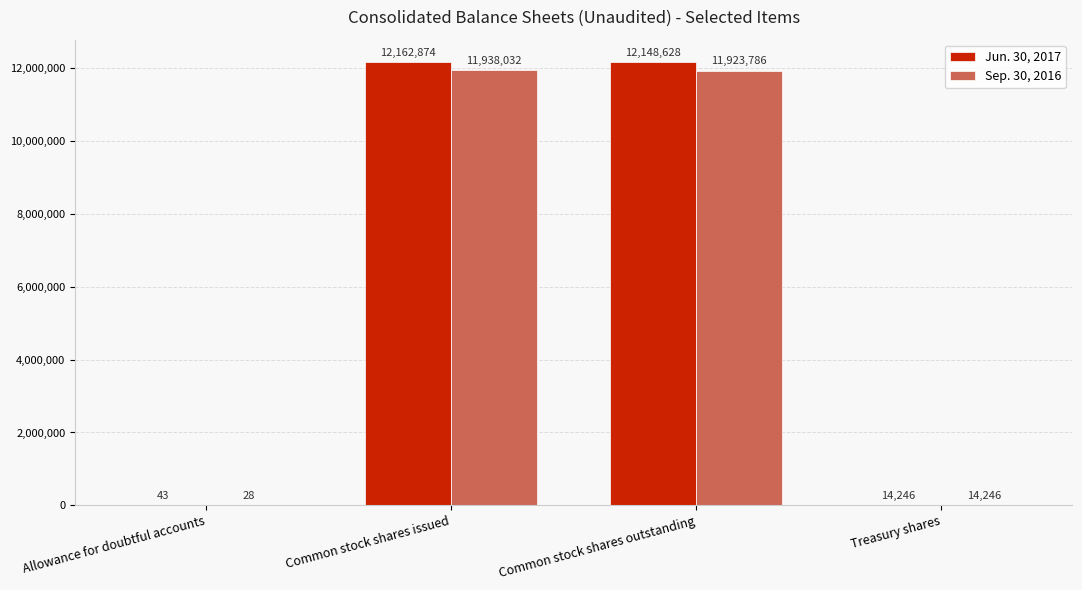

At which label does Sep. 30, 2016 first exceed 11923786?

Common stock shares issued